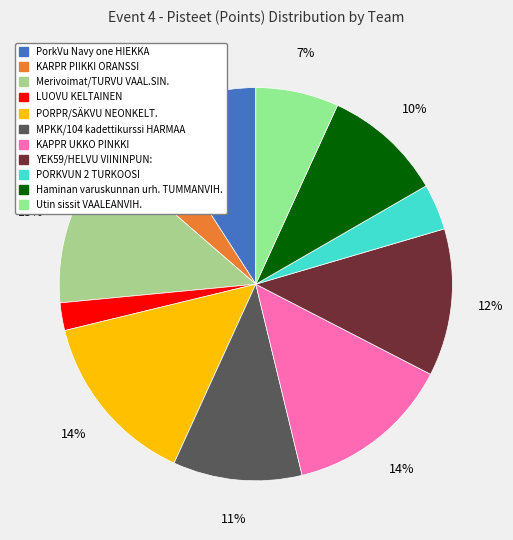

To the nearest percent, what percentage of the pie is YEK59/HELVU VIININPUN:?

12%